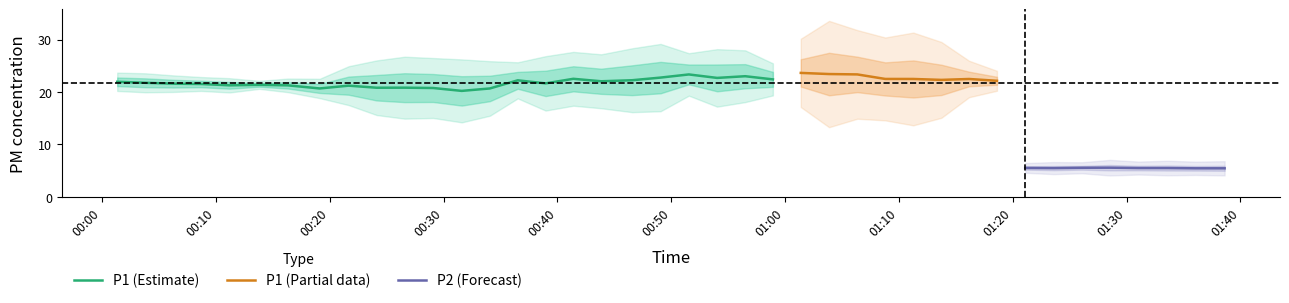

What is the difference between the P1 values at 24 and 34?

2.2